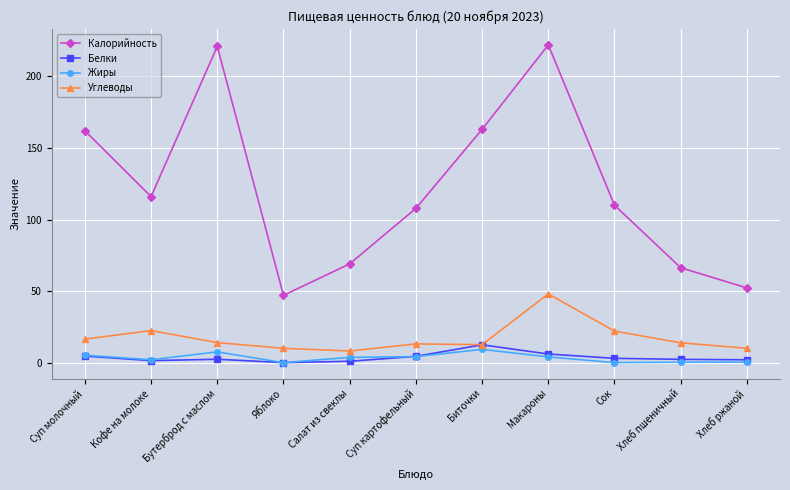

True or false: Калорийность has a value of 162.0 at Суп молочный.

True